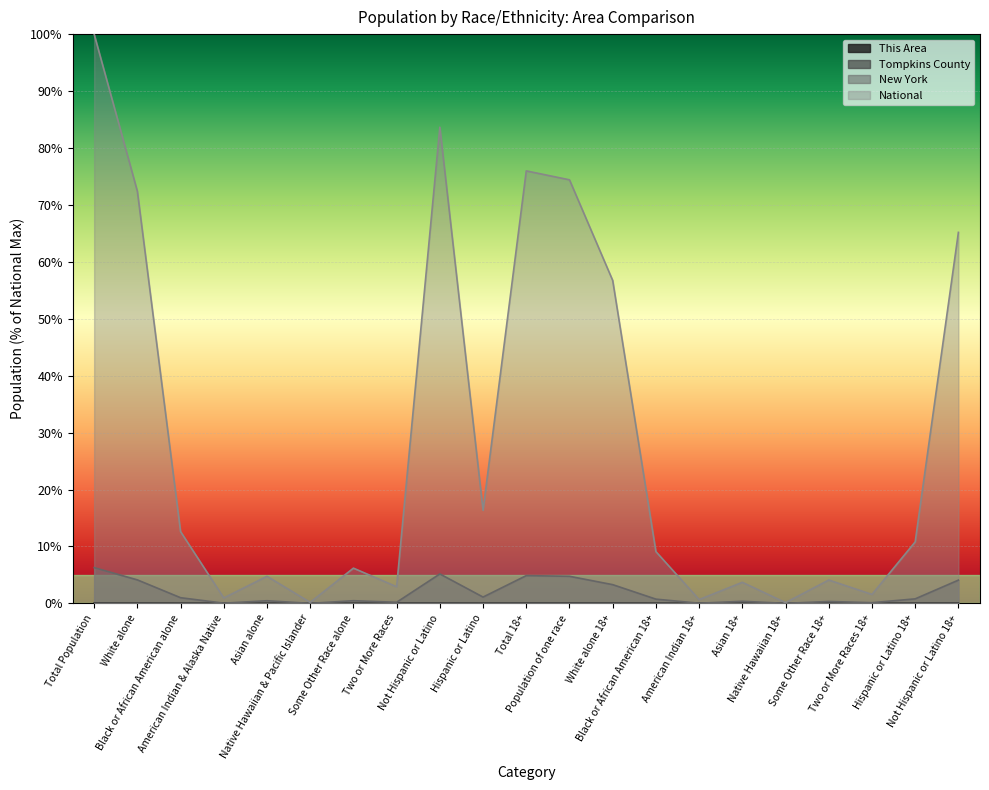

How many lines are shown in the chart?

4